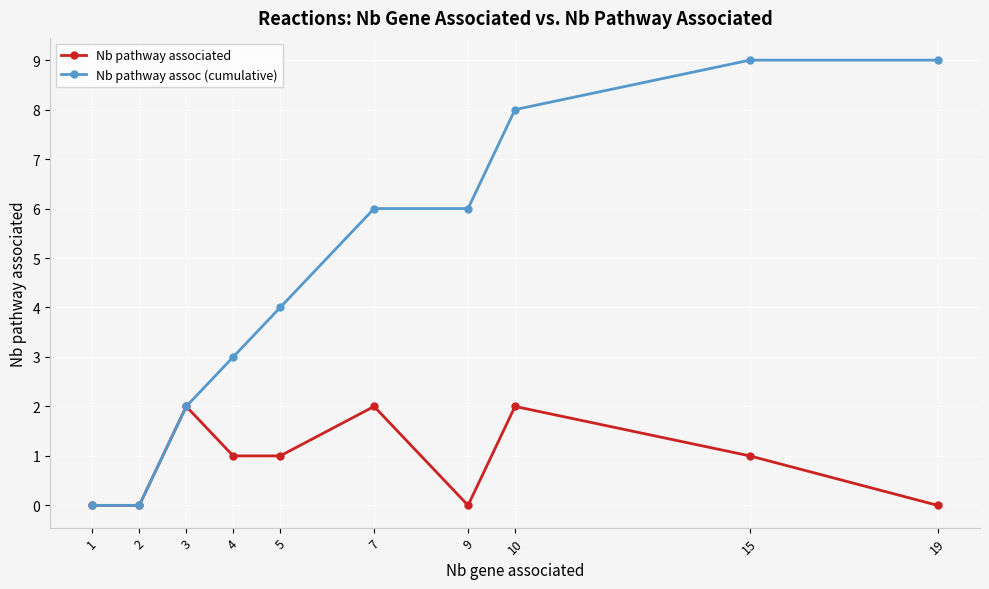

The Nb pathway associated series shows 3 at 10. True or false?

False